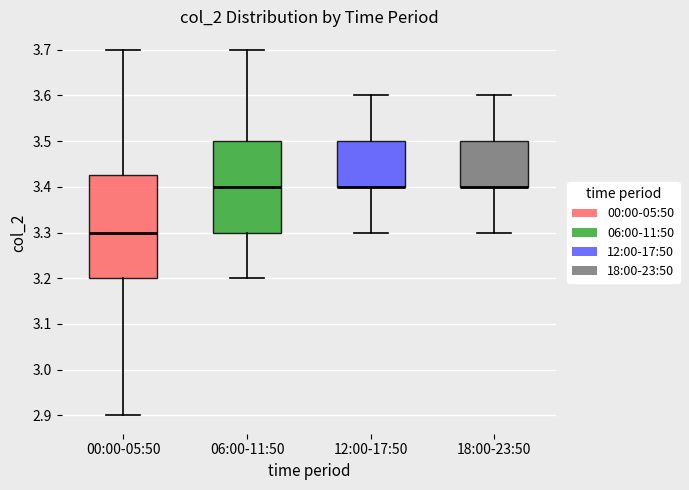

Reading left to right, read every box against the y-axis: the position of its median line, the range the box covers, and the ends of its whiskers. The values are not printed on the chart, so give them approximately, as read against the axis.

00:00-05:50: median 3.30, box 3.20 to 3.43, whiskers 2.90 to 3.70
06:00-11:50: median 3.40, box 3.30 to 3.50, whiskers 3.20 to 3.70
12:00-17:50: median 3.40 (drawn on the box's lower edge), box 3.40 to 3.50, whiskers 3.30 to 3.60
18:00-23:50: median 3.40 (drawn on the box's lower edge), box 3.40 to 3.50, whiskers 3.30 to 3.60